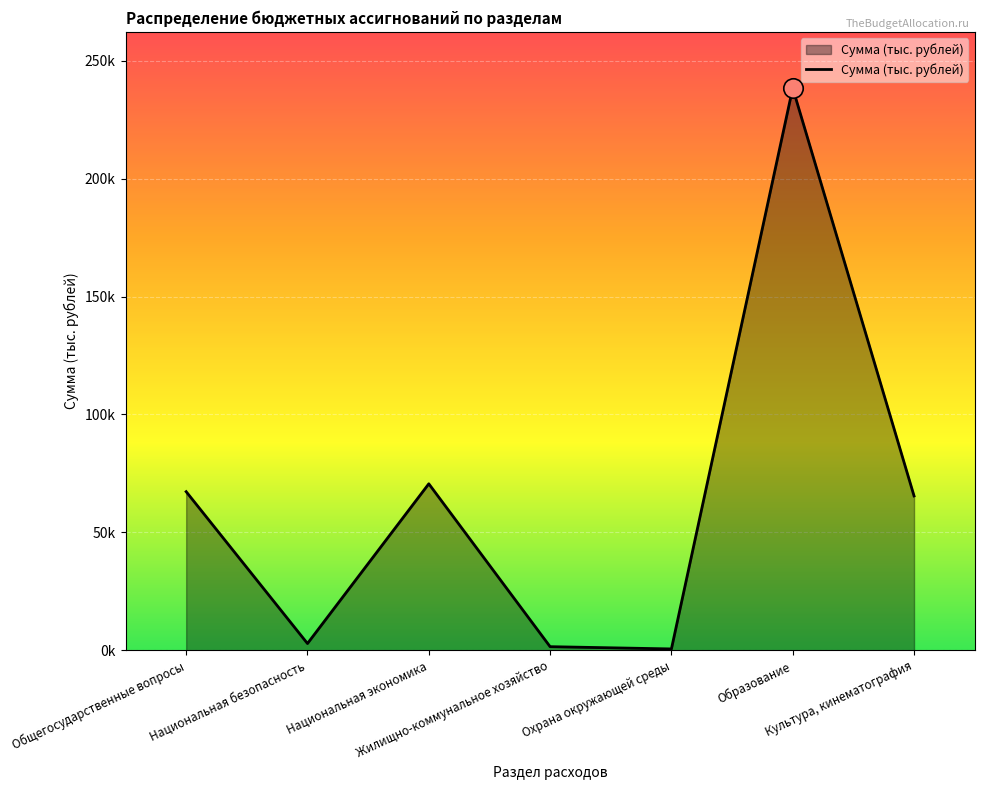

Does the chart display data point markers on the line(s)?

No